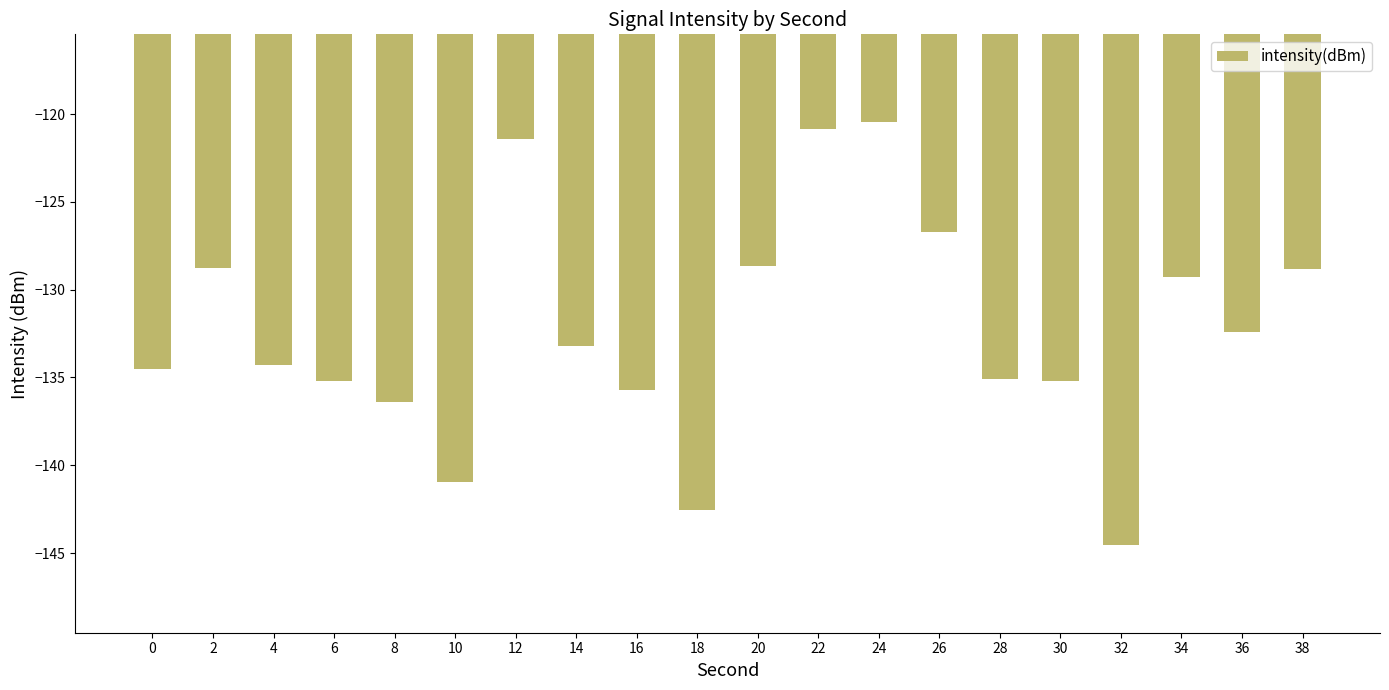

What is the change in value from 18 to 20?

+13.9